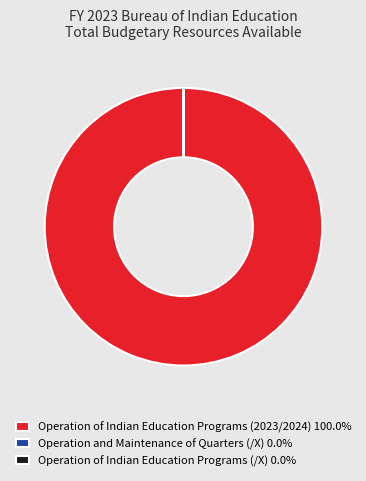

Does any single category account for the majority?

Yes